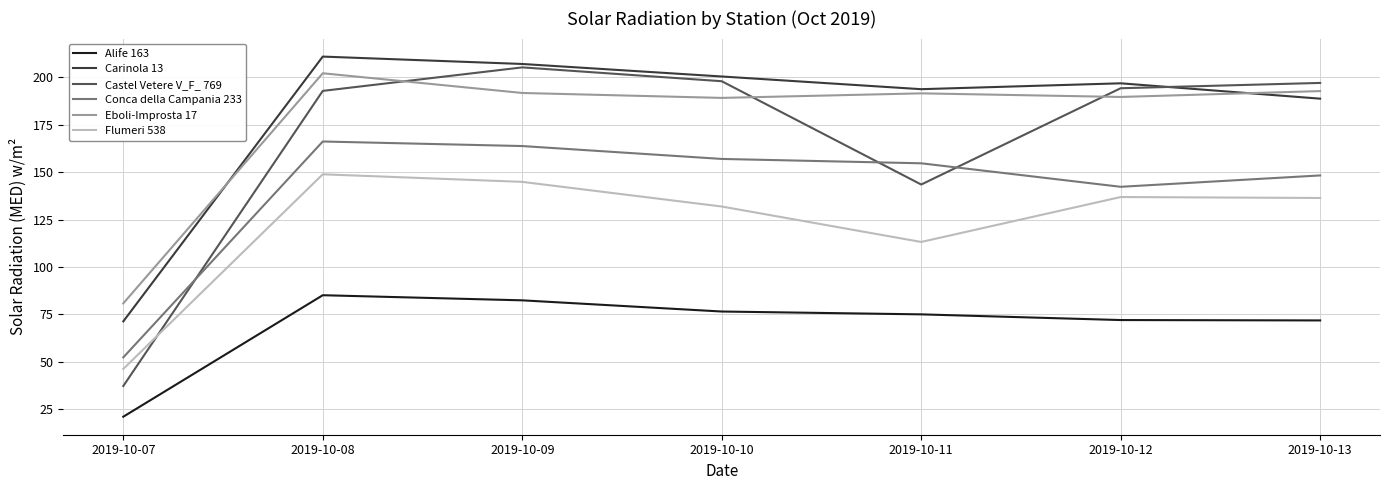

True or false: Carinola 13 has a value of 99.3 at 2019-10-09.

False